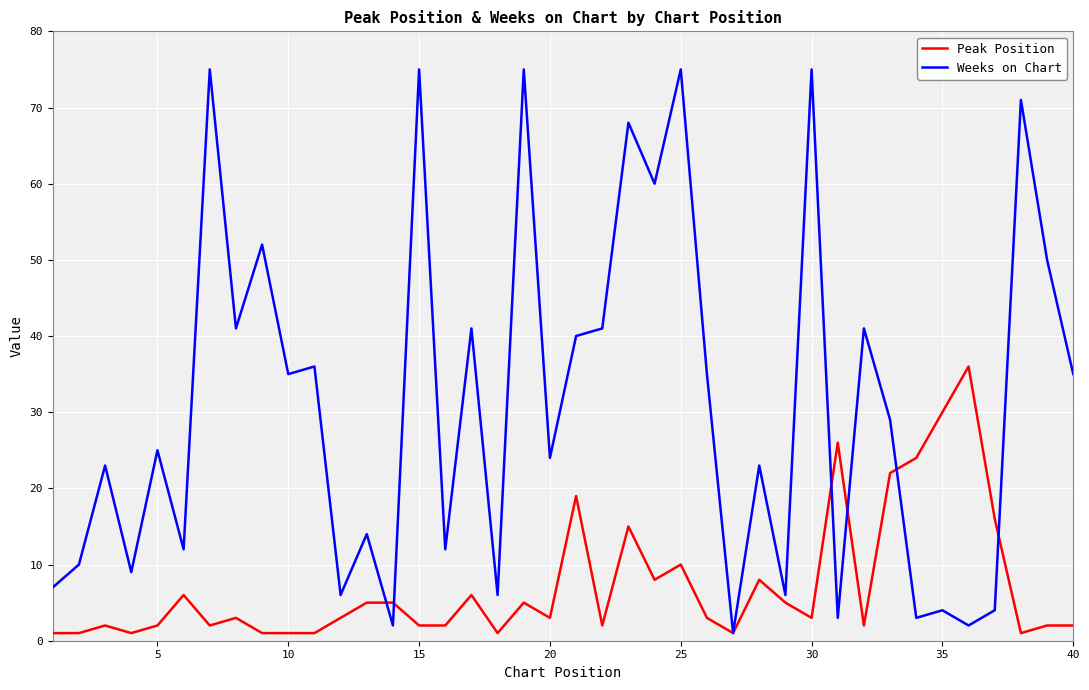

What is the maximum value shown in the chart?

75